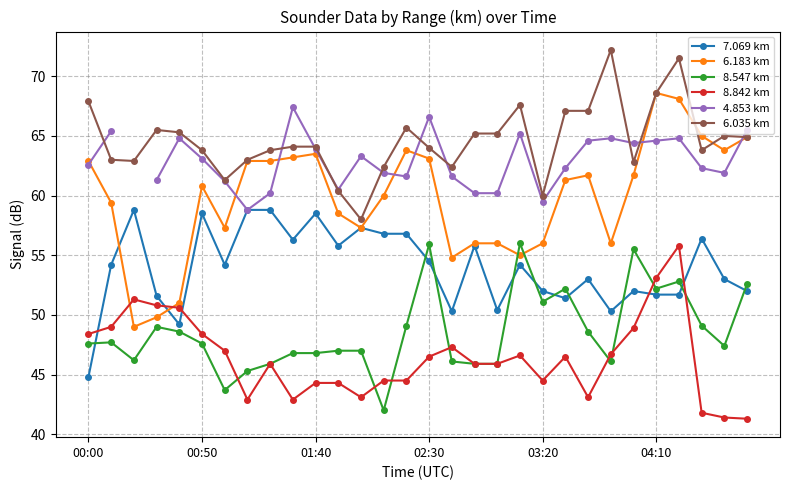

The value of 8.842 km at 04:10 is 29.3. True or false?

False